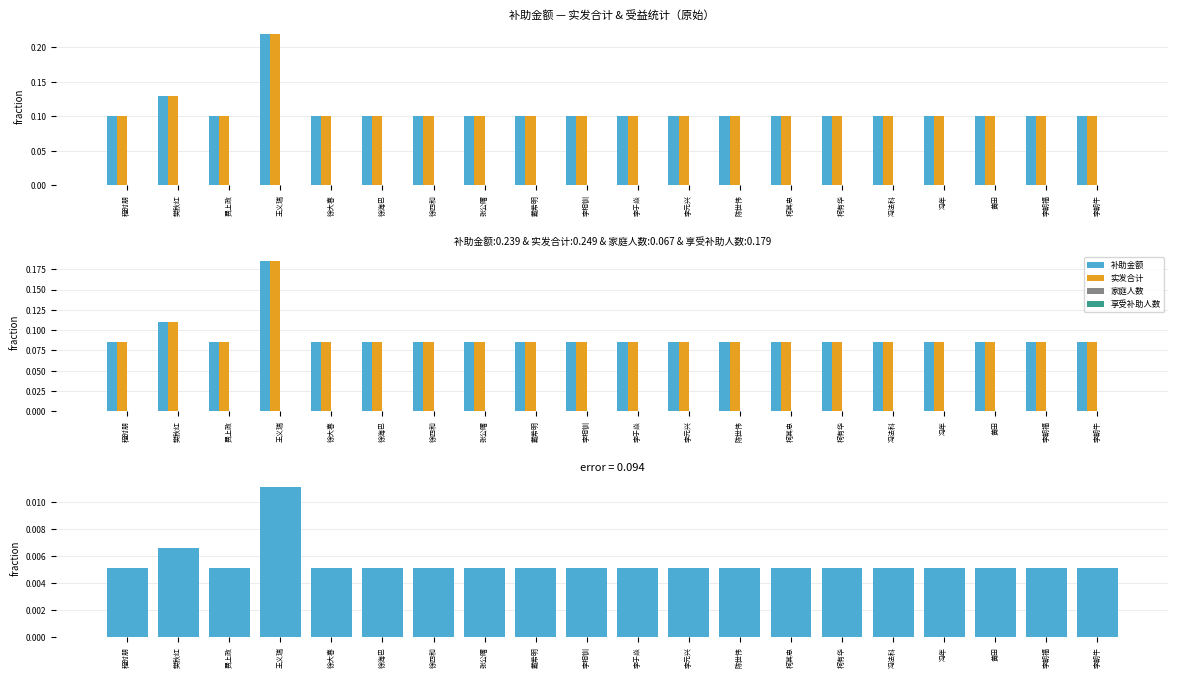

Reading left to right, what are all the values shown in this chart?

补助金额: 程时朋=0.1	樊秋红=0.1	费上政=0.1	王义瑞=0.2	徐大春=0.1	徐海巴=0.1	徐四和=0.1	张公曙=0.1	戴希明=0.1	李相钏=0.1	李于焱=0.1	李元兴=0.1	陈世伟=0.1	柯其忠=0.1	柯有华=0.1	冯法科=0.1	冯年=0.1	黄田=0.1	李朝福=0.1	李朝牛=0.1
实发合计: 程时朋=0.1	樊秋红=0.1	费上政=0.1	王义瑞=0.2	徐大春=0.1	徐海巴=0.1	徐四和=0.1	张公曙=0.1	戴希明=0.1	李相钏=0.1	李于焱=0.1	李元兴=0.1	陈世伟=0.1	柯其忠=0.1	柯有华=0.1	冯法科=0.1	冯年=0.1	黄田=0.1	李朝福=0.1	李朝牛=0.1
家庭人数: 程时朋=0.0	樊秋红=0.0	费上政=0.0	王义瑞=0.0	徐大春=0.0	徐海巴=0.0	徐四和=0.0	张公曙=0.0	戴希明=0.0	李相钏=0.0	李于焱=0.0	李元兴=0.0	陈世伟=0.0	柯其忠=0.0	柯有华=0.0	冯法科=0.0	冯年=0.0	黄田=0.0	李朝福=0.0	李朝牛=0.0
享受补助人数: 程时朋=0.0	樊秋红=0.0	费上政=0.0	王义瑞=0.0	徐大春=0.0	徐海巴=0.0	徐四和=0.0	张公曙=0.0	戴希明=0.0	李相钏=0.0	李于焱=0.0	李元兴=0.0	陈世伟=0.0	柯其忠=0.0	柯有华=0.0	冯法科=0.0	冯年=0.0	黄田=0.0	李朝福=0.0	李朝牛=0.0
差值 (error): 程时朋=0.0	樊秋红=0.0	费上政=0.0	王义瑞=0.0	徐大春=0.0	徐海巴=0.0	徐四和=0.0	张公曙=0.0	戴希明=0.0	李相钏=0.0	李于焱=0.0	李元兴=0.0	陈世伟=0.0	柯其忠=0.0	柯有华=0.0	冯法科=0.0	冯年=0.0	黄田=0.0	李朝福=0.0	李朝牛=0.0